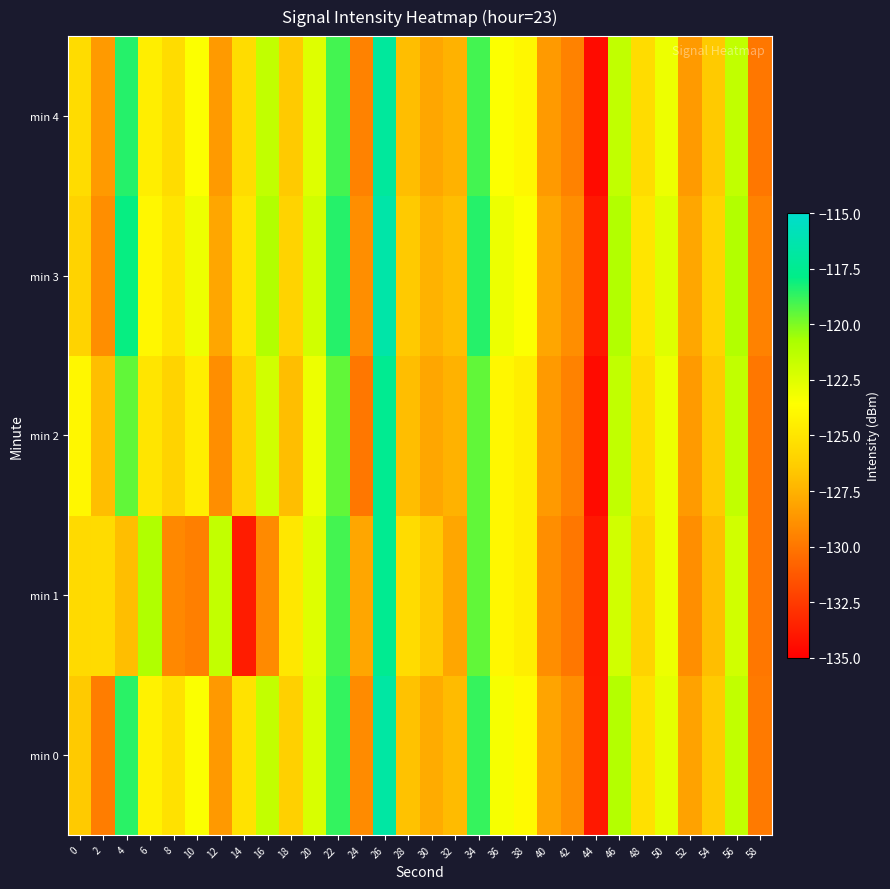

Reading left to right, what are all the values shown in this chart?

min 0: 0=-126.5	2=-129.7	4=-118.6	6=-124.3	8=-125.2	10=-123.5	12=-128.5	14=-125.2	16=-121.5	18=-126.2	20=-122.3	22=-118.7	24=-129.1	26=-116.8	28=-126.8	30=-127.8	32=-127.1	34=-118.8	36=-123.3	38=-123.8	40=-128.1	42=-129.0	44=-134.0	46=-121.1	48=-125.3	50=-122.7	52=-128.2	54=-126.4	56=-121.5	58=-129.8
min 1: 0=-125.6	2=-125.6	4=-127.0	6=-121.0	8=-129.2	10=-129.6	12=-121.6	14=-133.8	16=-129.1	18=-124.9	20=-122.5	22=-119.0	24=-128.0	26=-117.5	28=-125.5	30=-126.5	32=-128.0	34=-119.5	36=-124.0	38=-124.5	40=-129.0	42=-130.0	44=-134.0	46=-122.0	48=-126.0	50=-123.0	52=-129.0	54=-127.0	56=-122.0	58=-130.0
min 2: 0=-124.0	2=-127.0	4=-119.5	6=-125.0	8=-126.0	10=-124.5	12=-129.0	14=-126.0	16=-122.0	18=-127.0	20=-123.0	22=-119.5	24=-130.0	26=-117.5	28=-127.0	30=-128.0	32=-127.5	34=-119.5	36=-124.0	38=-124.5	40=-128.5	42=-129.5	44=-134.5	46=-121.5	48=-125.5	50=-123.0	52=-128.5	54=-126.5	56=-121.5	58=-130.0
min 3: 0=-126.0	2=-129.0	4=-118.0	6=-124.0	8=-125.0	10=-123.0	12=-128.0	14=-125.0	16=-121.0	18=-126.0	20=-122.0	22=-118.5	24=-129.0	26=-116.5	28=-126.5	30=-127.5	32=-127.0	34=-118.5	36=-123.0	38=-123.5	40=-128.0	42=-129.0	44=-134.0	46=-121.0	48=-125.0	50=-122.5	52=-128.0	54=-126.0	56=-121.0	58=-129.5
min 4: 0=-125.5	2=-128.5	4=-118.5	6=-124.5	8=-125.5	10=-123.5	12=-128.5	14=-125.5	16=-121.5	18=-126.5	20=-122.5	22=-119.0	24=-129.5	26=-117.0	28=-127.0	30=-128.0	32=-127.5	34=-119.0	36=-123.5	38=-124.0	40=-128.5	42=-129.5	44=-134.5	46=-121.5	48=-125.5	50=-123.0	52=-128.5	54=-126.5	56=-121.5	58=-130.0